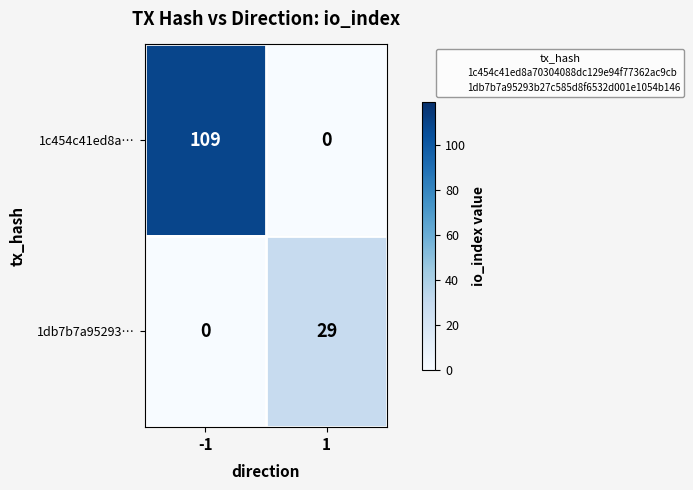

What is the sum of all 1db7b7a95293… values?

29